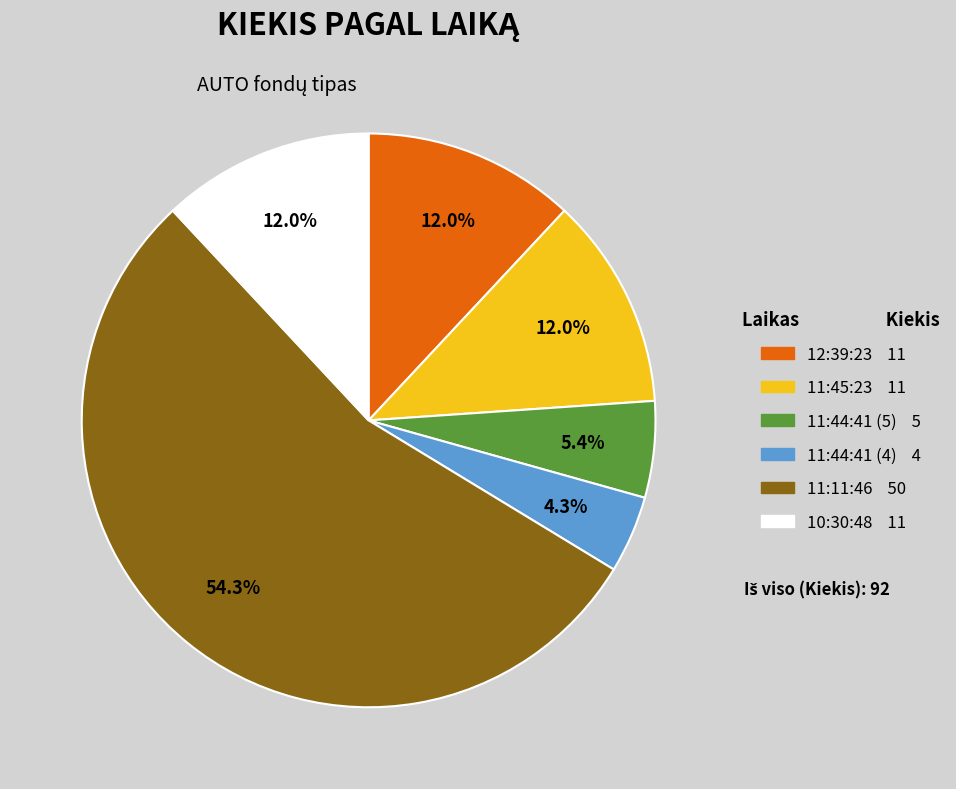

The 11:45:23 slice represents 12% of the pie. True or false?

True